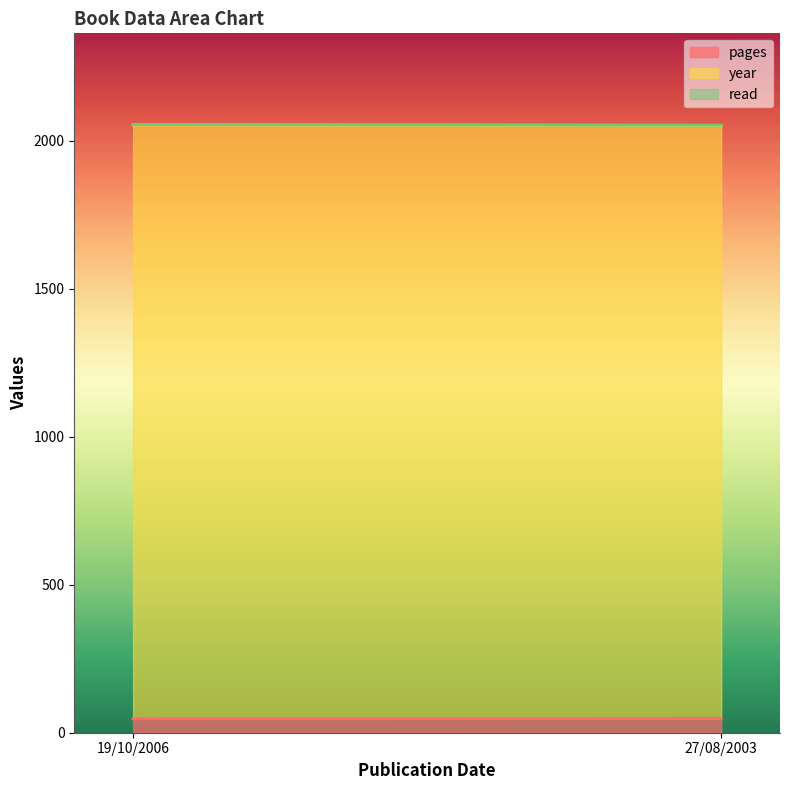

The value of read at 27/08/2003 is 1. True or false?

False